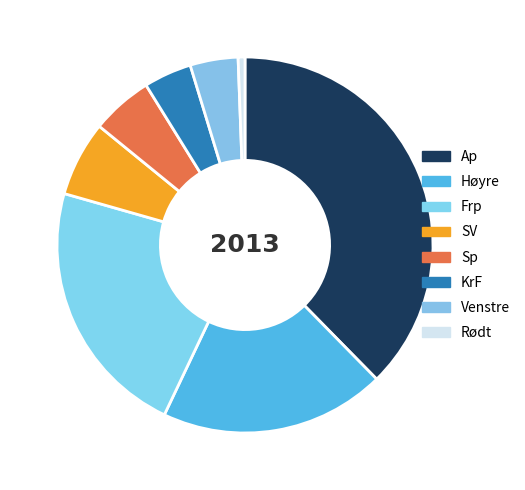

To the nearest percent, what percentage of the pie is Venstre?

4%